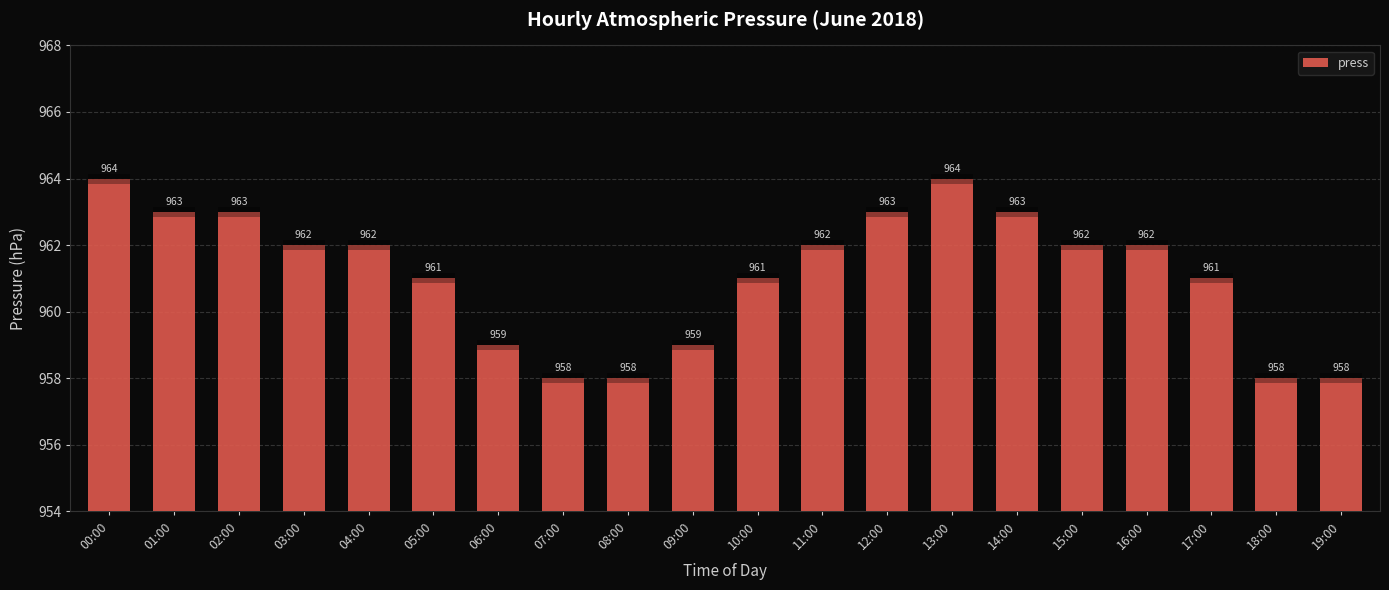

Are the bars horizontal?

No